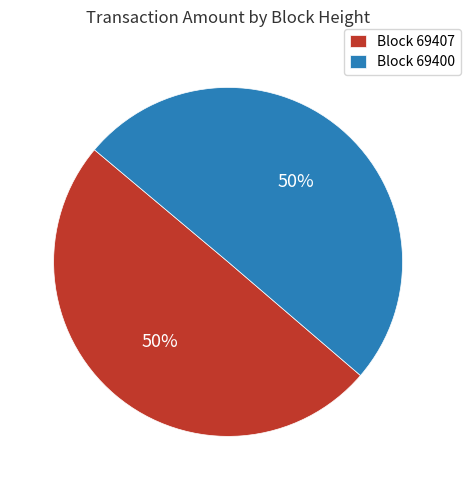

Count the number of slices in the pie.

2